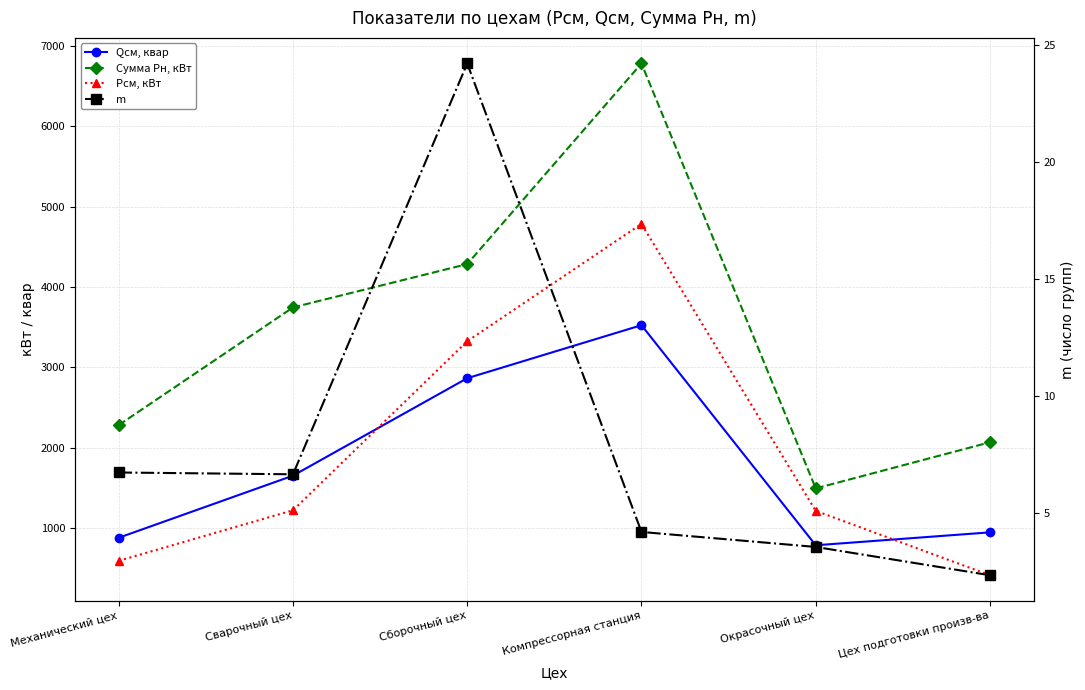

Reading right to left, extract all data points from this chart.

Qсм, квар: 947.0	786.2	3524.2	2864.5	1652.2	879.6
Сумма Рн, кВт: 2067.6	1493.6	6780.0	4284.1	3745.4	2281.1
Рсм, кВт: 413.5	1214.6	4784.0	3324.3	1221.1	592.8
m: 2.4	3.6	4.2	24.2	6.7	6.7